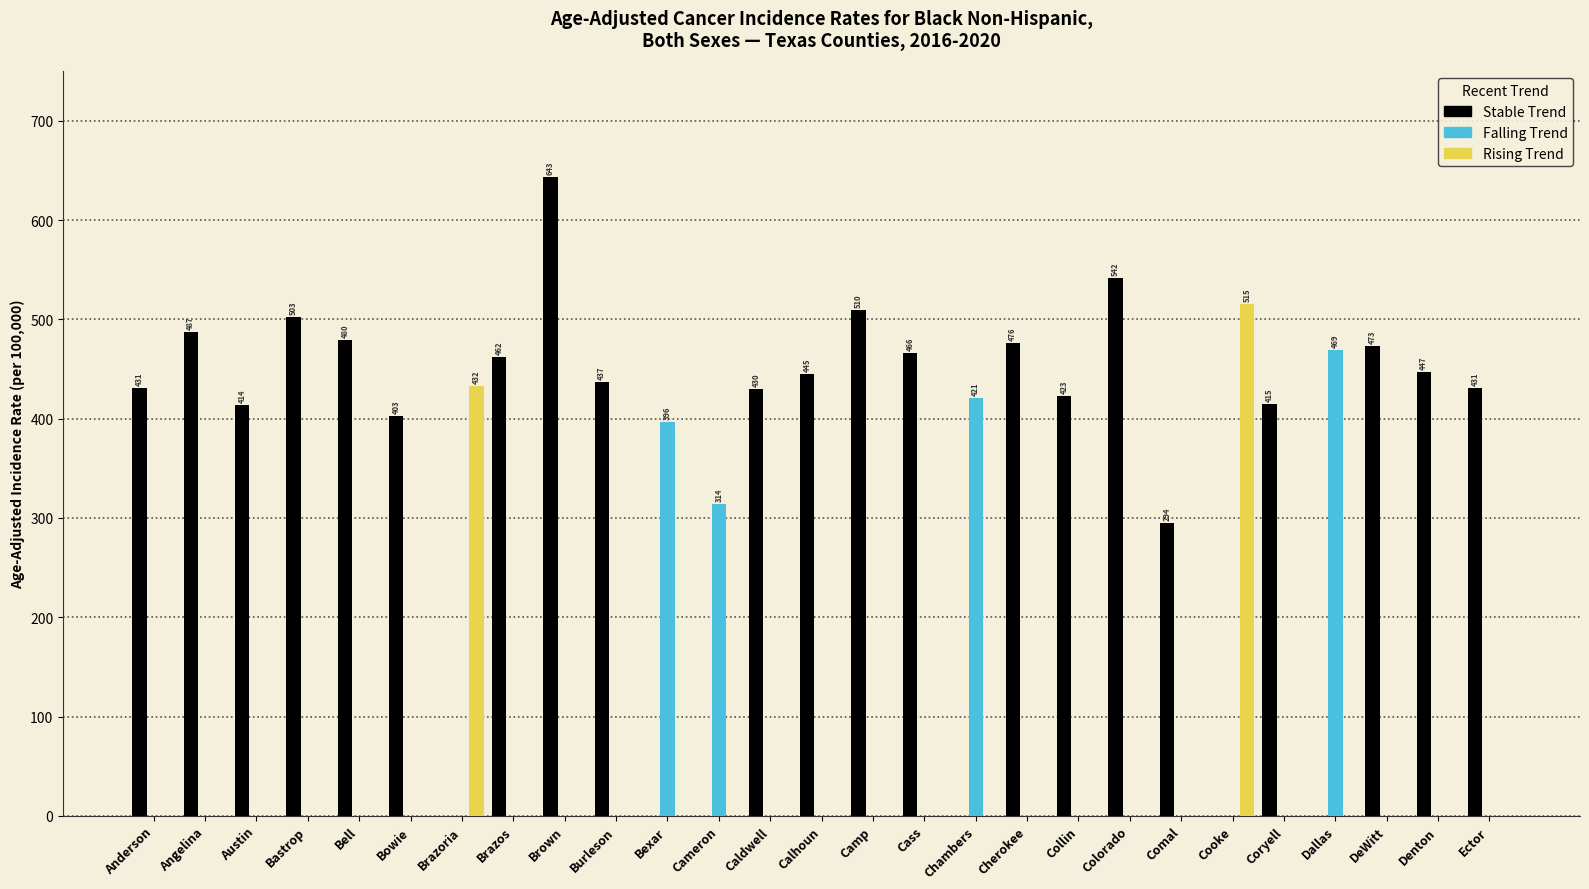

At which category is the sum across all series the highest?

Brown